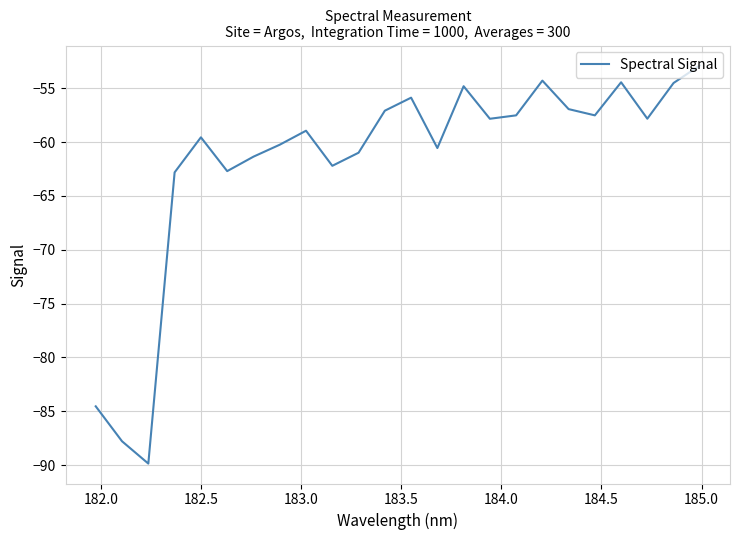

What is the smallest value displayed?

-89.9